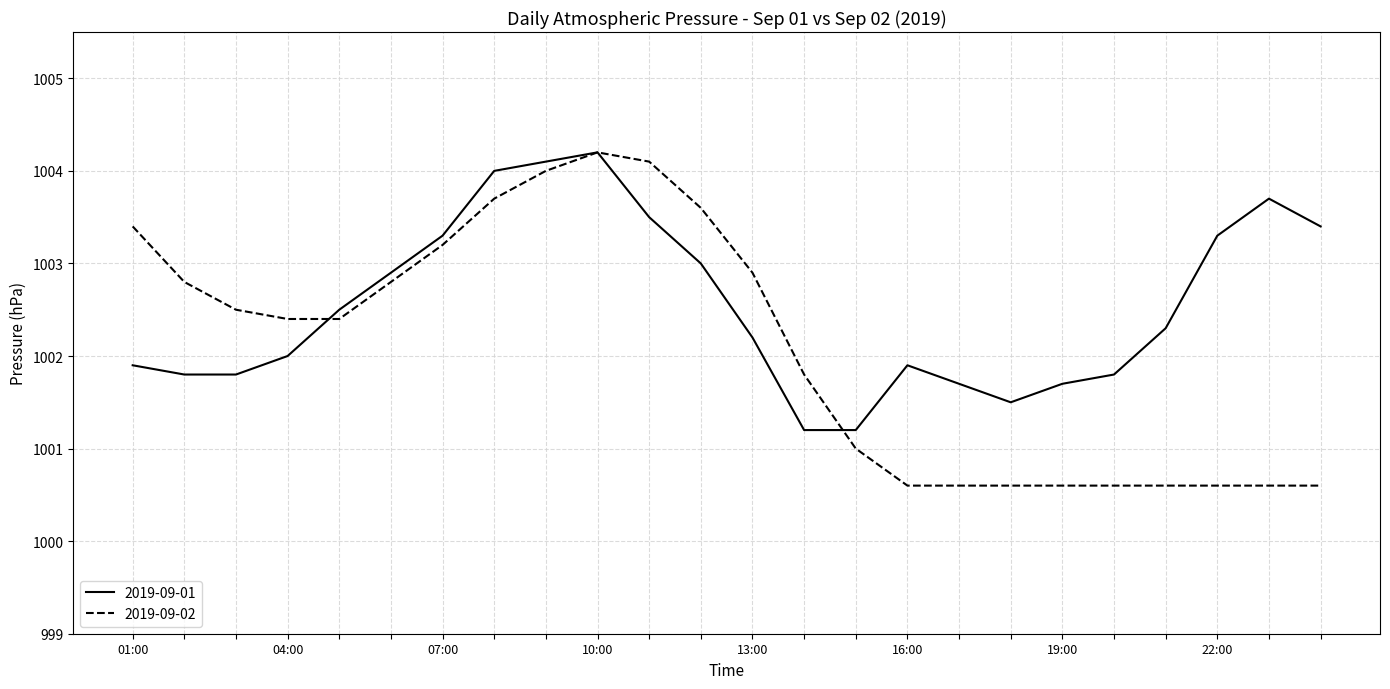

Which series has the largest total across all categories?

2019-09-01